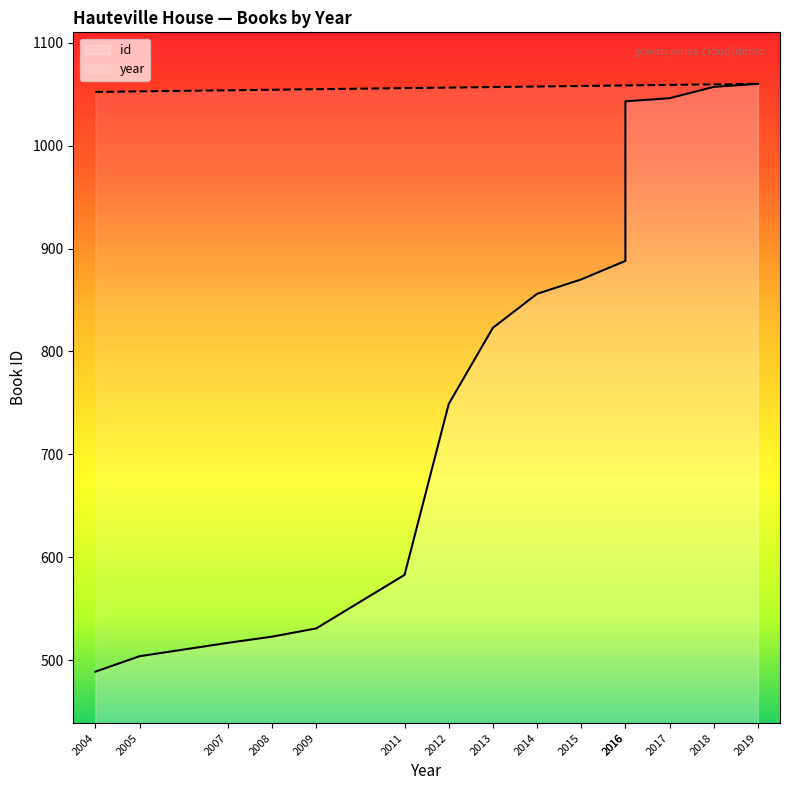

At which category is the sum across all series the highest?

2019